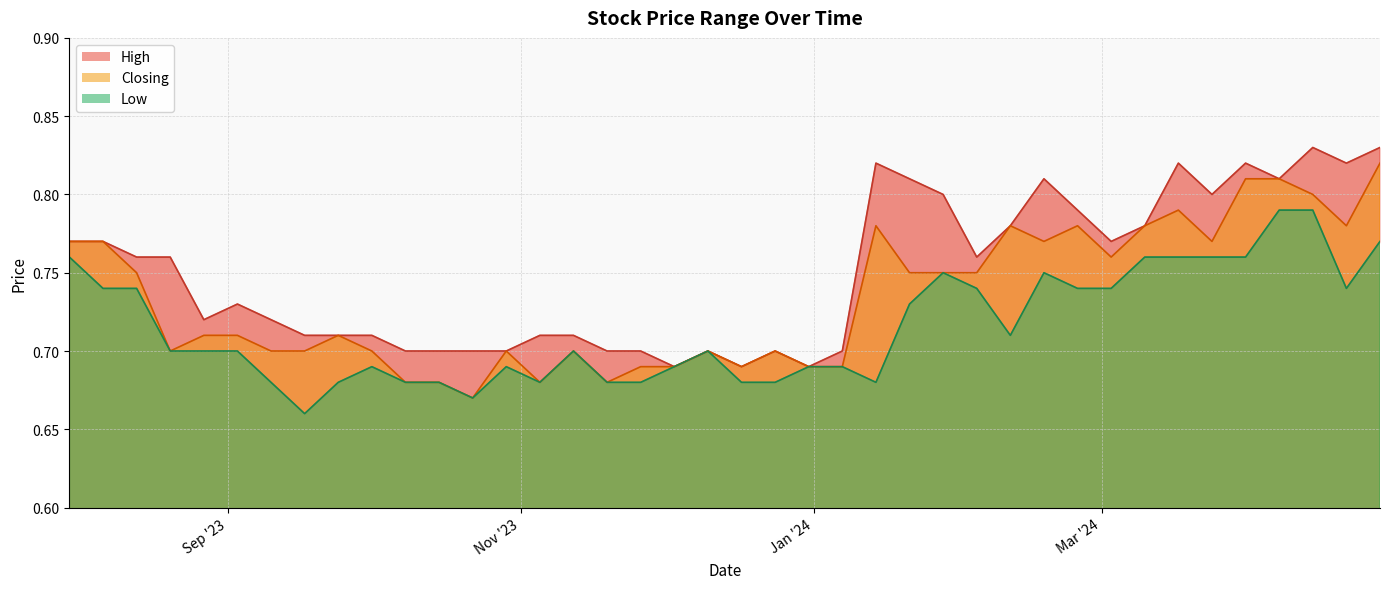

At which category does the chart reach its minimum across all series?

17/09/2023